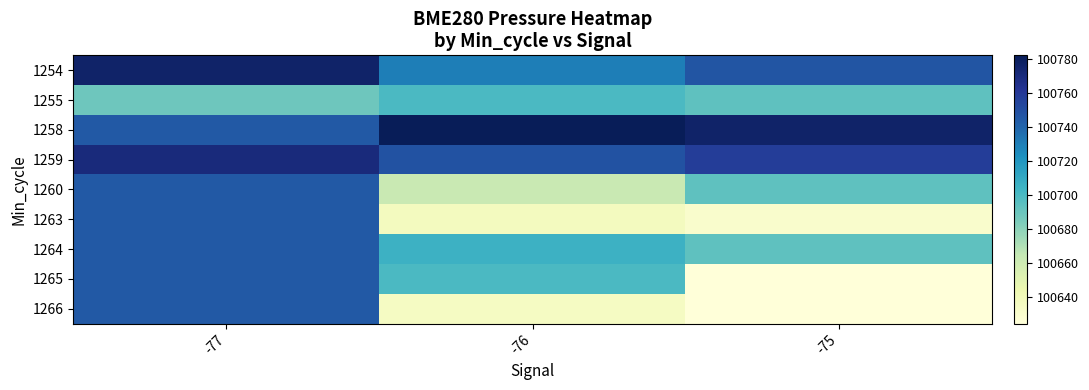

Reading left to right, what are all the values shown in this chart?

1254: -77=100776.3	-76=100730.0	-75=100746.7
1255: -77=100688.8	-76=100700.1	-75=100693.4
1258: -77=100745.2	-76=100782.2	-75=100776.3
1259: -77=100770.3	-76=100747.9	-75=100757.8
1260: -77=100745.2	-76=100663.2	-75=100693.4
1263: -77=100745.2	-76=100637.0	-75=100630.6
1264: -77=100745.2	-76=100705.3	-75=100693.4
1265: -77=100745.2	-76=100700.1	-75=100624.4
1266: -77=100745.2	-76=100635.2	-75=100624.8